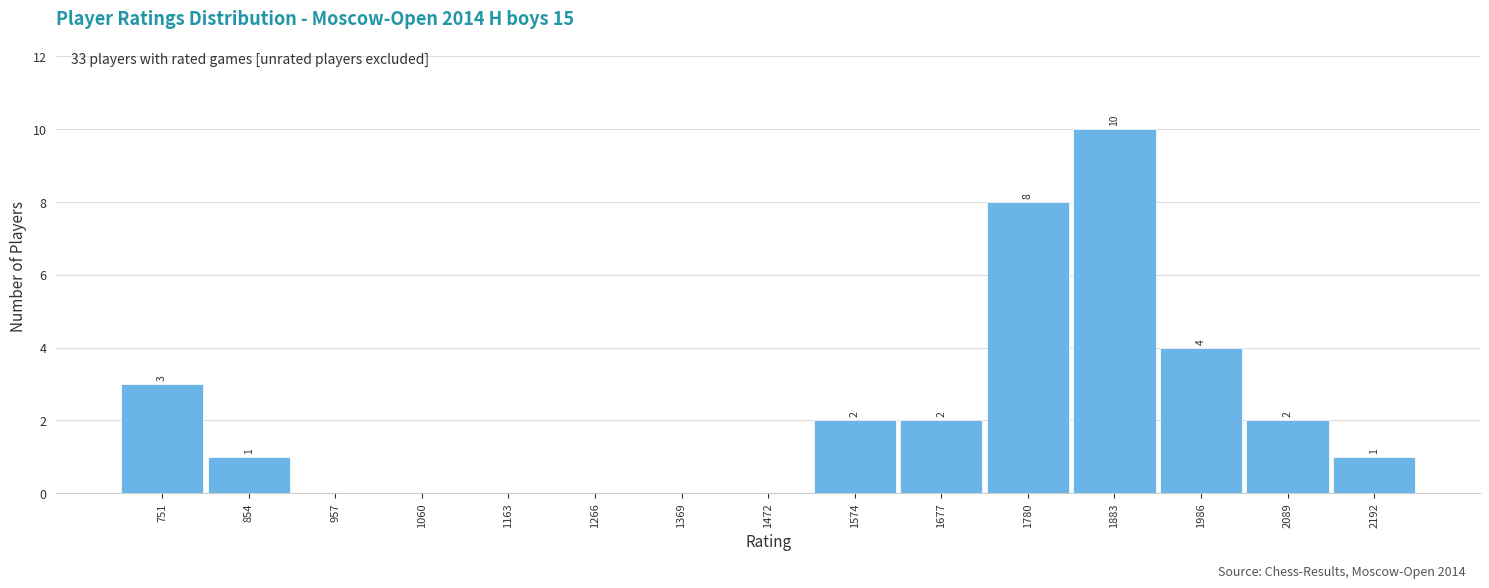

Over which range of the x-axis is the bar tallest?

1840 to 1940